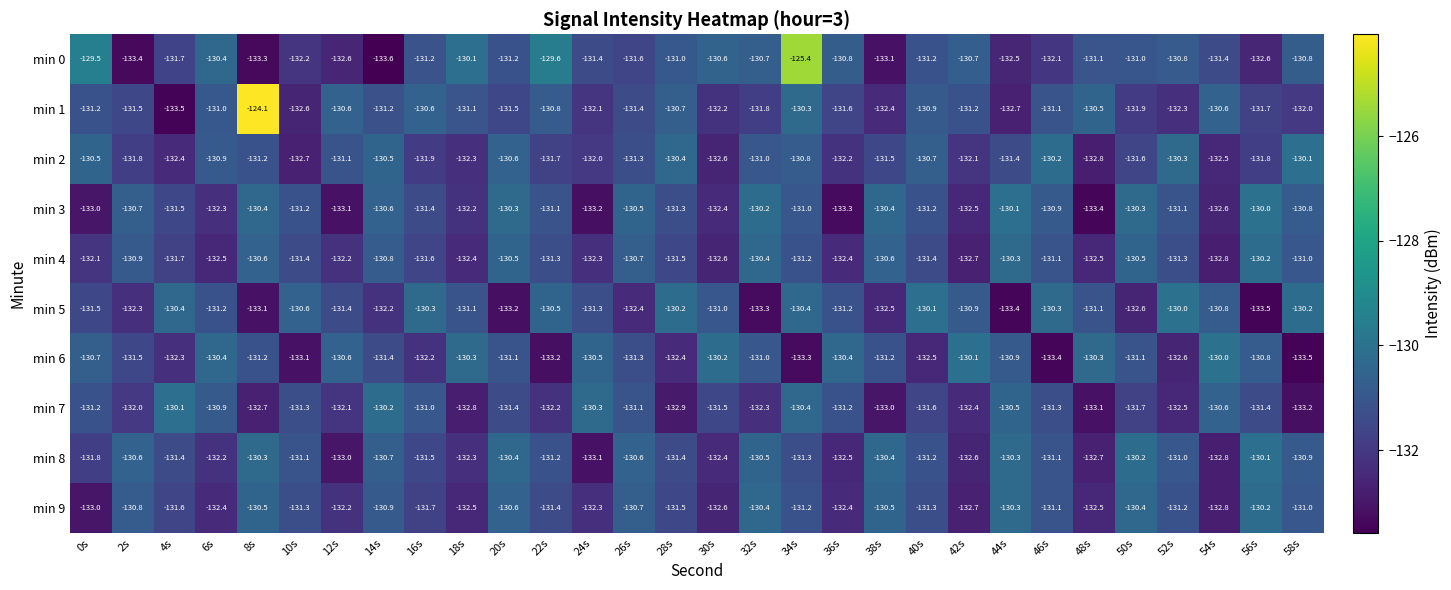

Count the number of data series in this chart.

10